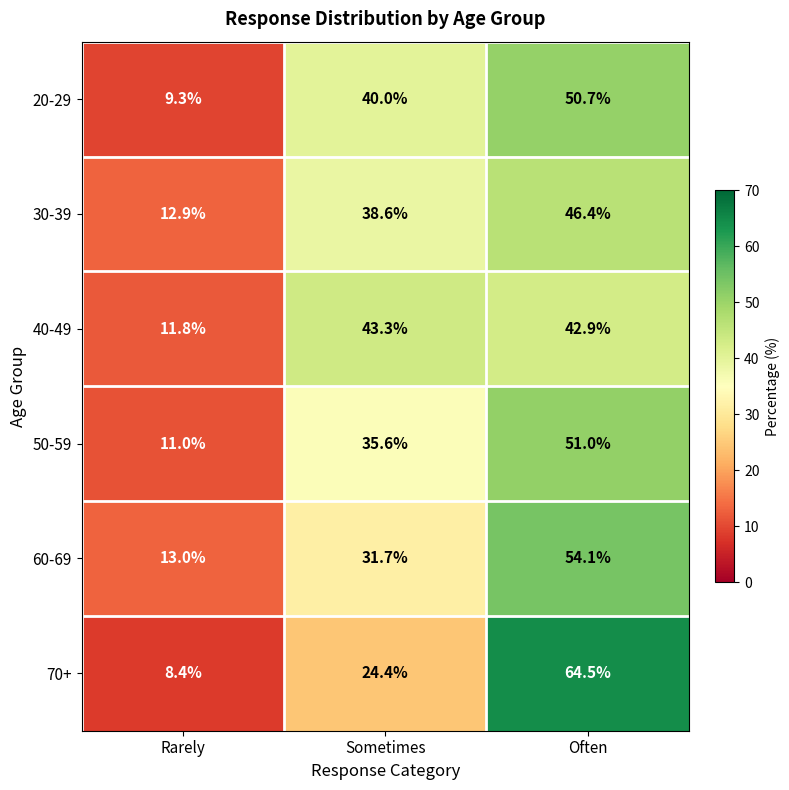

Reading left to right, list all the values displayed in this chart.

20-29: 9.3	40.0	50.7
30-39: 12.9	38.6	46.4
40-49: 11.8	43.3	42.9
50-59: 11.0	35.6	51.0
60-69: 13.0	31.7	54.1
70+: 8.4	24.4	64.5